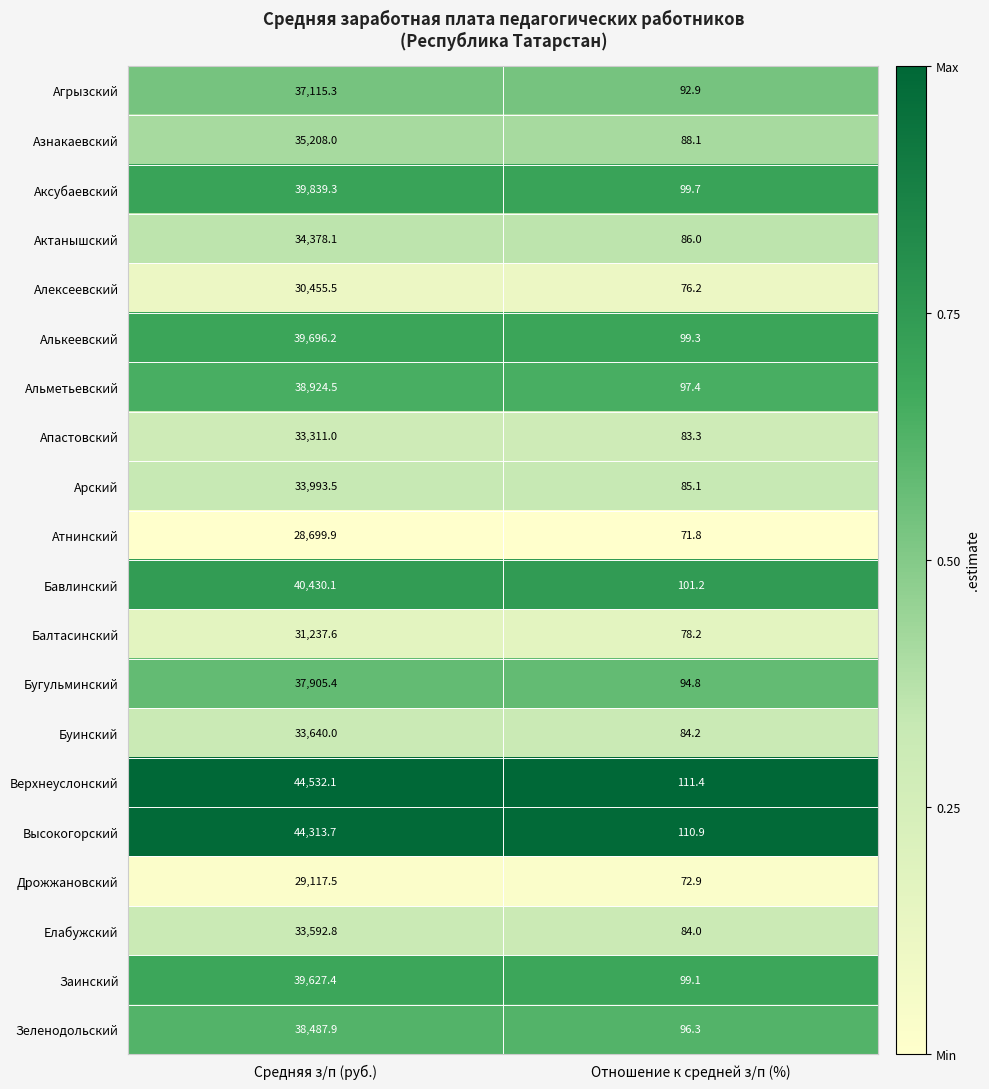

Which series has the widest spread of values?

Верхнеуслонский